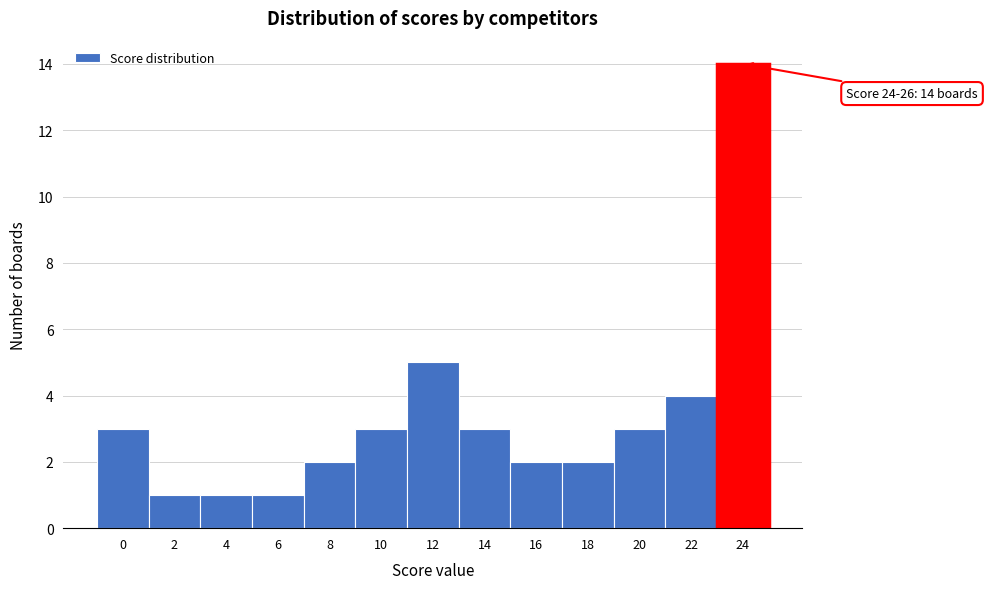

Reading left to right, list all the values displayed in this chart.

0=3	2=1	4=1	6=1	8=2	10=3	12=5	14=3	16=2	18=2	20=3	22=4	24=14